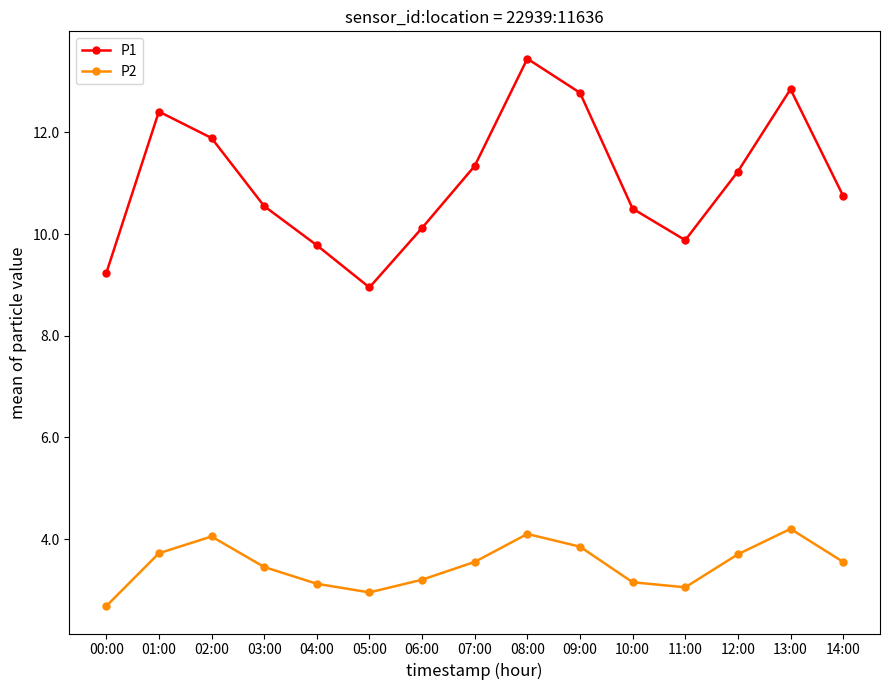

True or false: P2 has a value of 3.1 at 04:00.

True